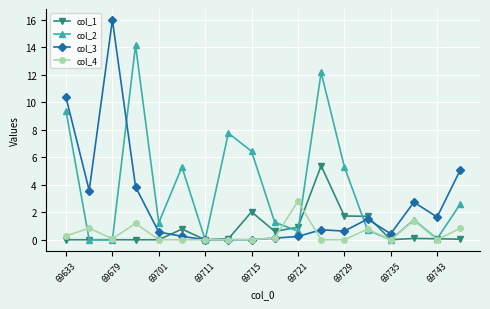

Which series ends up on top after the final intersection of col_1 and col_4?

col_4